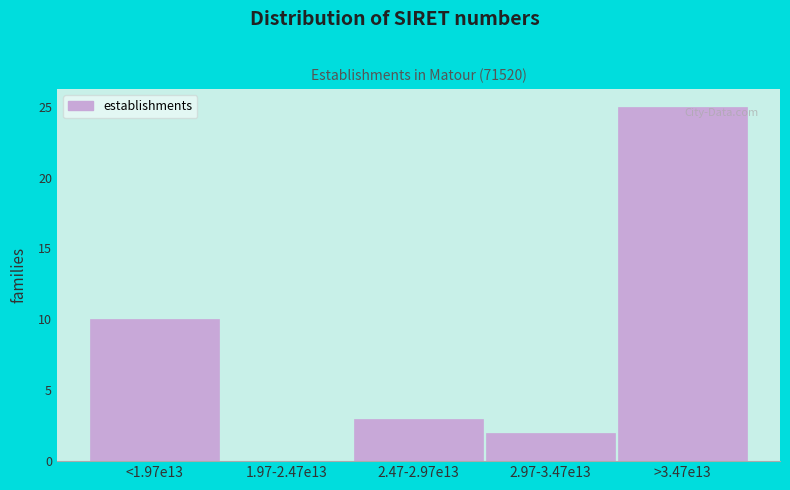

Reading right to left, what are all the values shown in this chart?

>3.47e13=25	2.97-3.47e13=2	2.47-2.97e13=3	1.97-2.47e13=0	<1.97e13=10